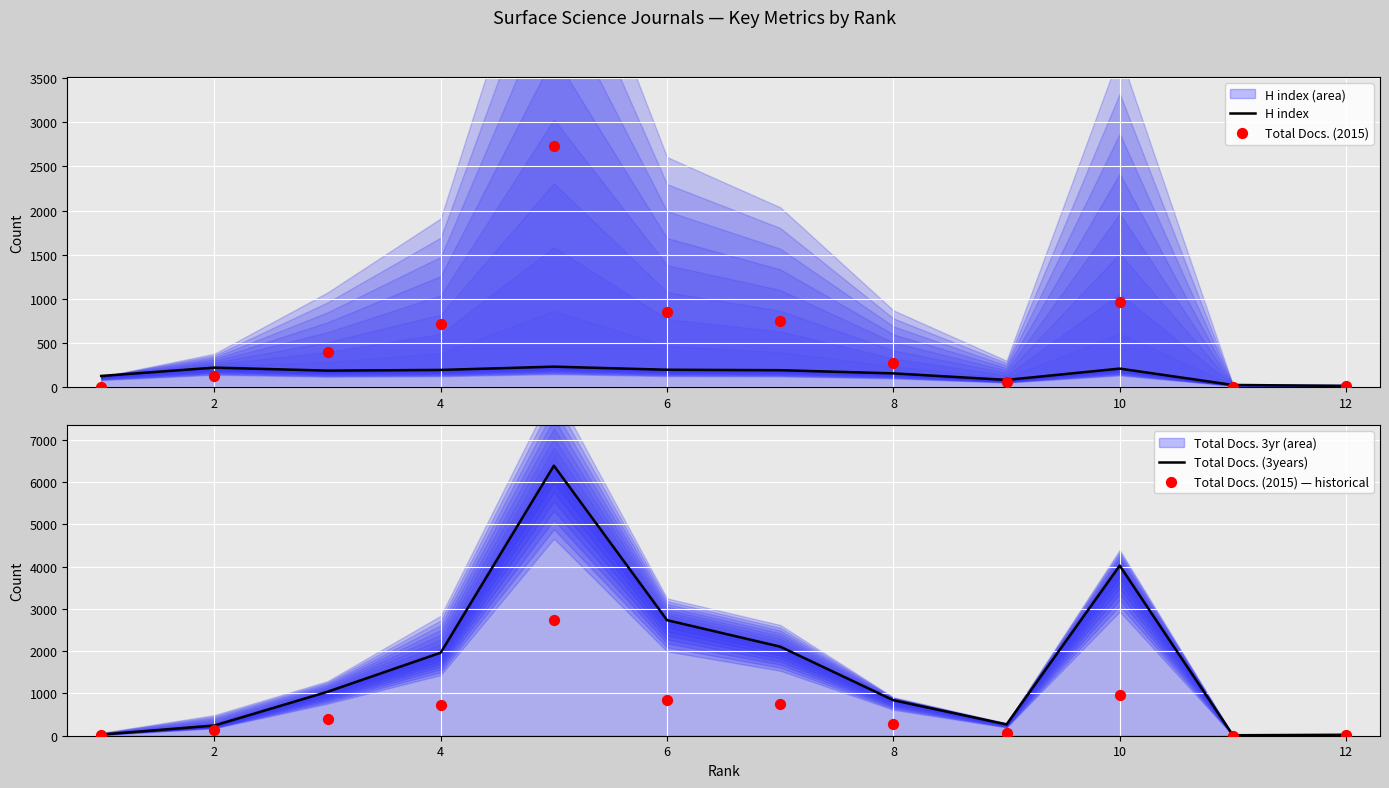

Which series reaches the maximum Y coordinate?

Total Docs. (3years)